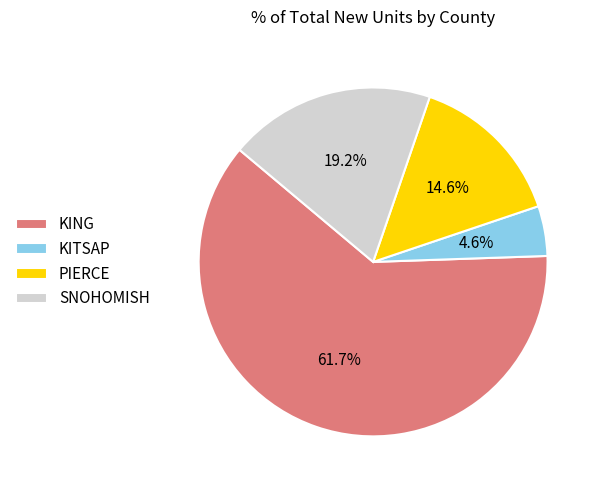

What is the smallest slice in the pie chart?

KITSAP